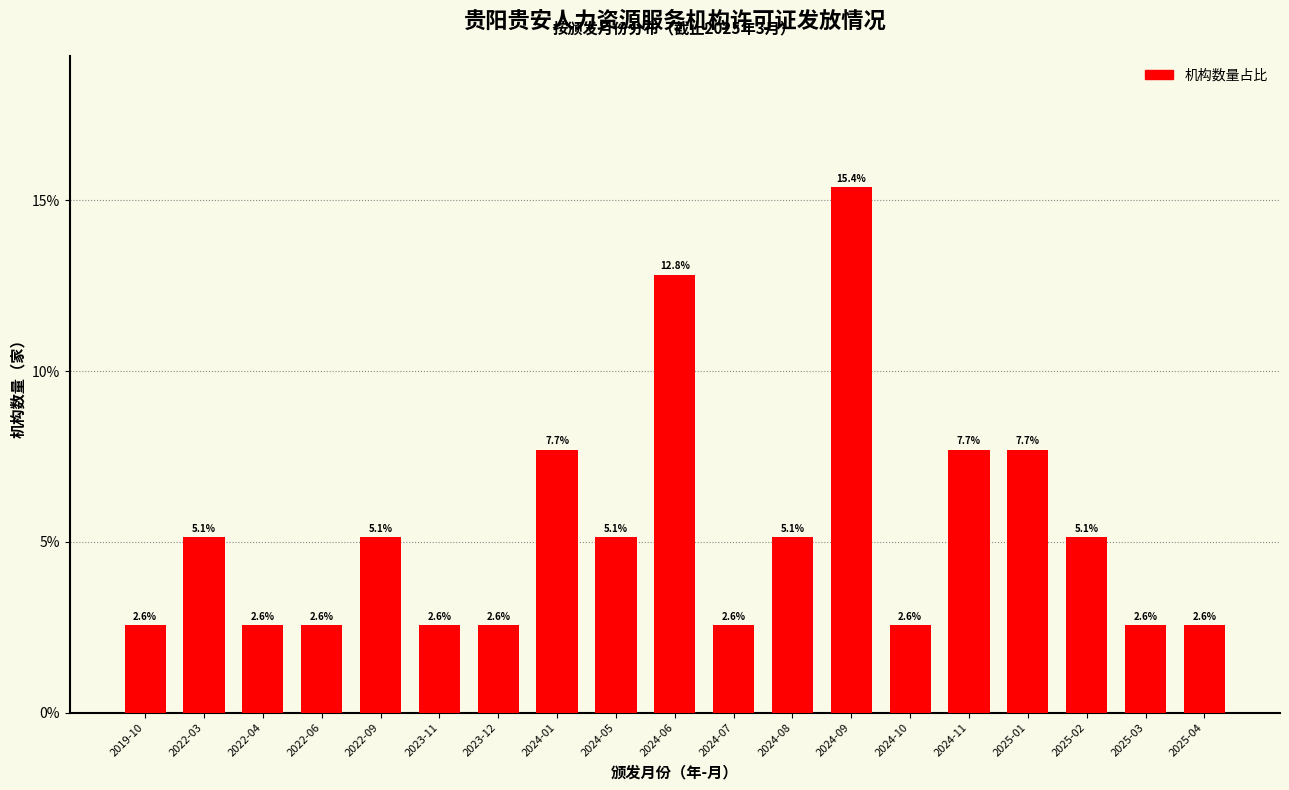

Reading left to right, what are all the values shown in this chart?

2.6	5.1	2.6	2.6	5.1	2.6	2.6	7.7	5.1	12.8	2.6	5.1	15.4	2.6	7.7	7.7	5.1	2.6	2.6